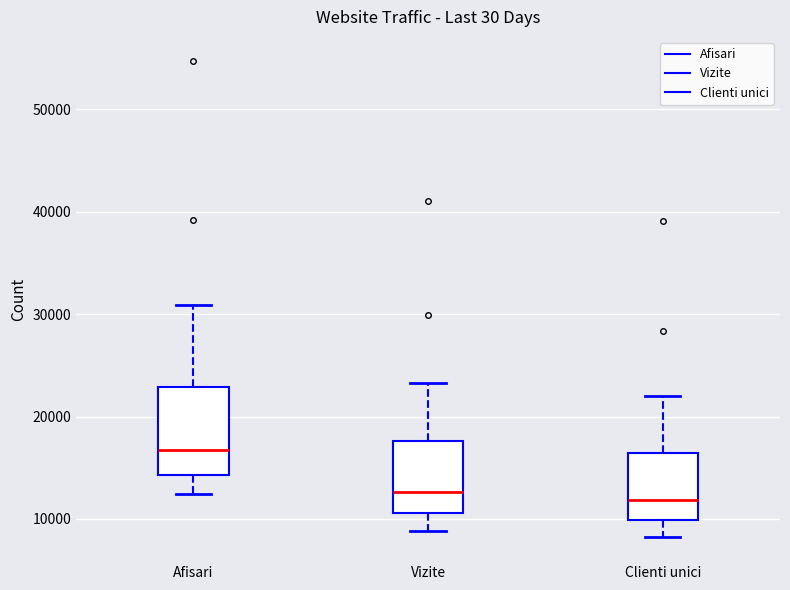

Reading left to right, transcribe this box plot: for each box, give where its median line is, the range the box spans, and where its two whiskers end, as read against the y-axis. The values are not printed on the chart, so give them approximately, as read against the axis.

Afisari: median 17000, box 14000 to 23000, whiskers 12000 to 31000
Vizite: median 13000, box 11000 to 18000, whiskers 9000 to 23000
Clienti unici: median 12000, box 10000 to 16000, whiskers 8000 to 22000